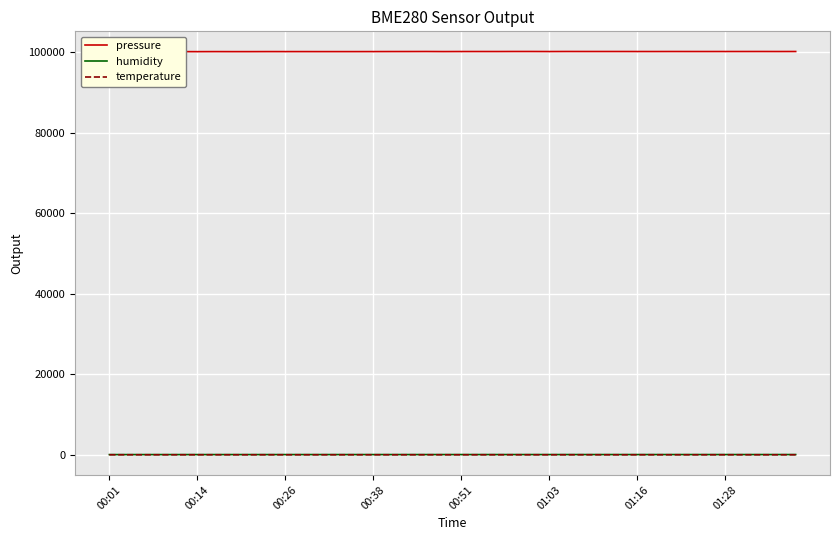

True or false: humidity and pressure cross at least once.

False